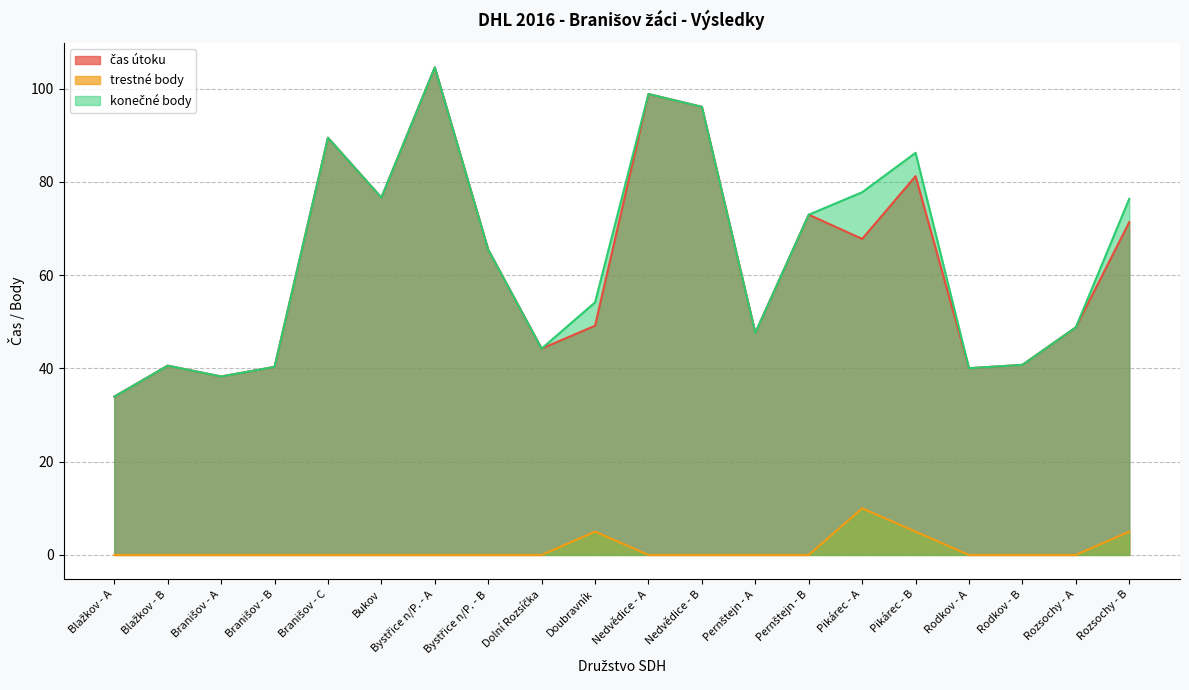

What is the label of the 9th point from the right?

Nedvědice - B